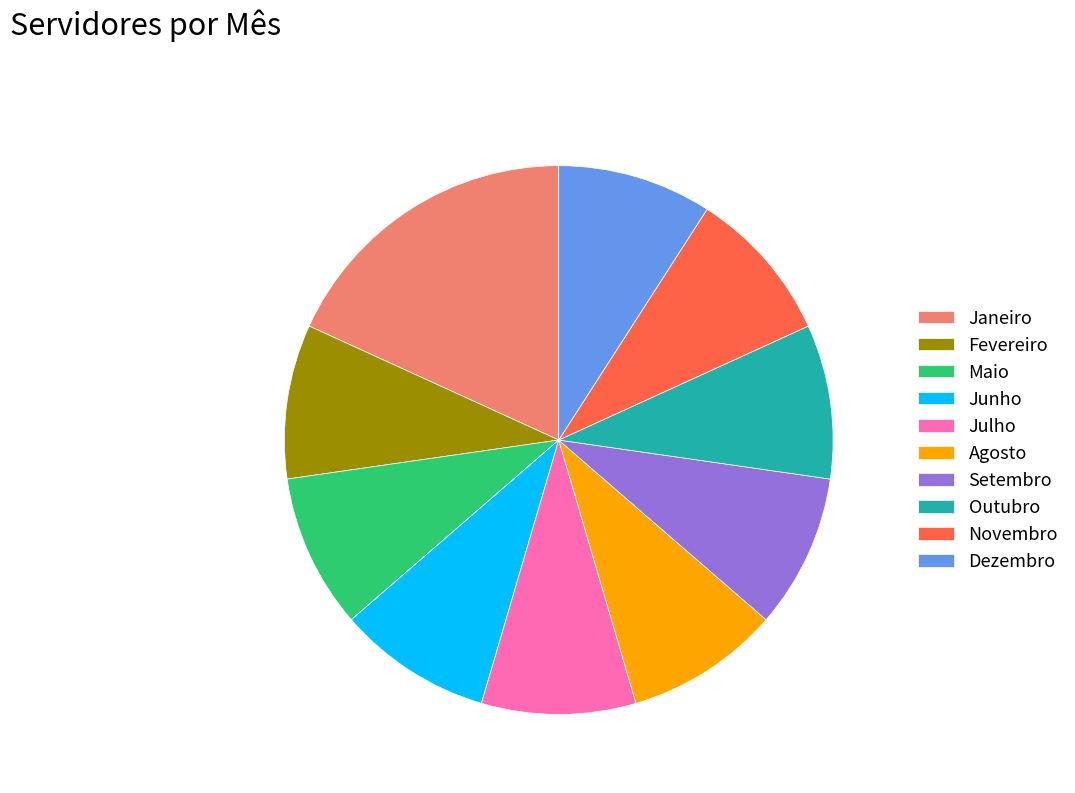

Approximately how many times larger is the value at Novembro compared to Fevereiro?

1.0